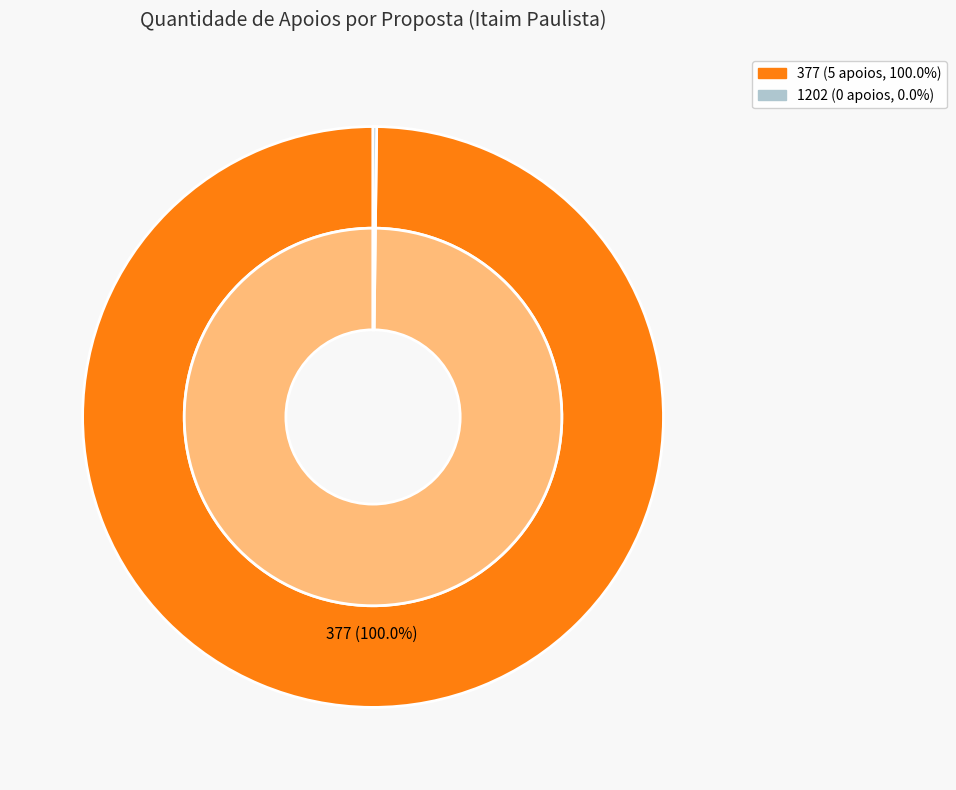

Which has a higher value, 377 or 1202?

377